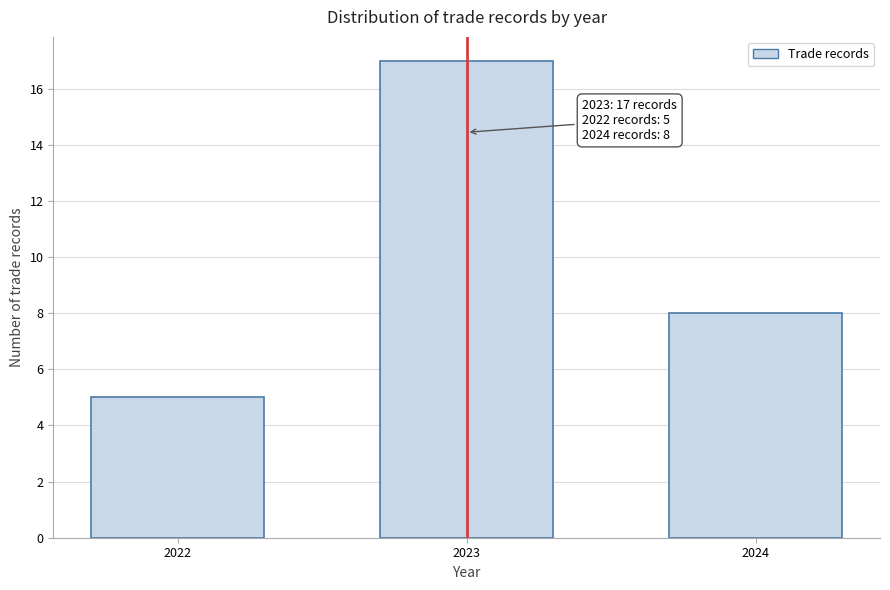

Reading right to left, extract all data points from this chart.

8	17	5